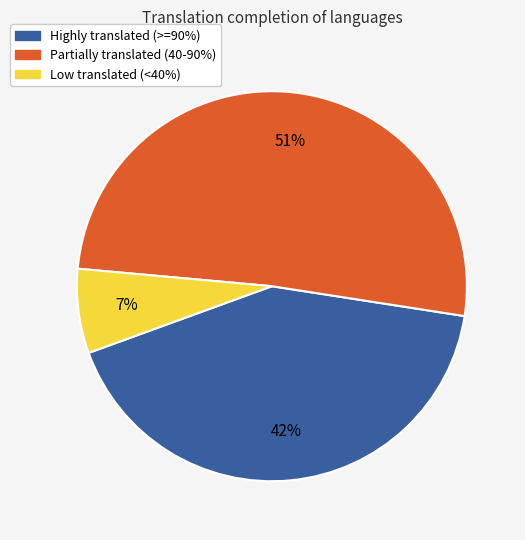

Does any single category account for the majority?

Yes